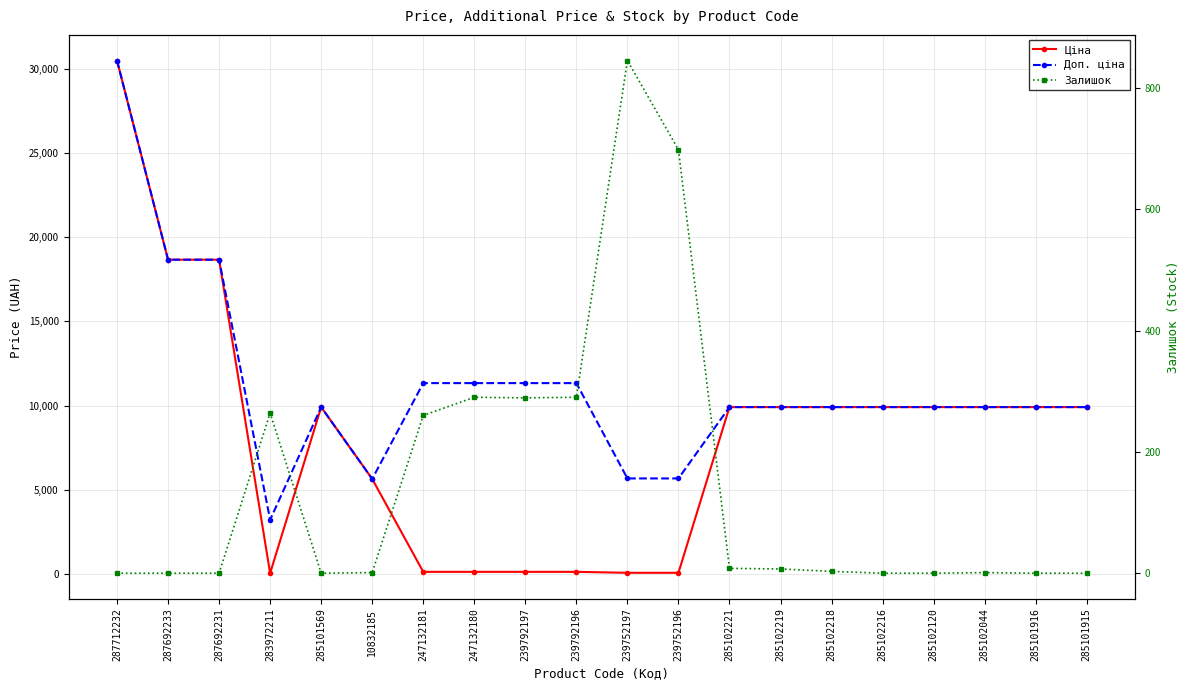

Reading left to right, transcribe all the data shown in this chart.

Ціна: 30512.3	18671.5	18671.5	32.0	9908.5	5636.0	113.3	113.3	113.3	113.3	56.7	56.7	9908.5	9908.5	9908.5	9908.5	9908.5	9908.5	9908.5	9908.5
Доп. ціна: 30512.3	18671.5	18671.5	3205.0	9908.5	5636.0	11334.0	11334.0	11334.0	11334.0	5667.0	5667.0	9908.5	9908.5	9908.5	9908.5	9908.5	9908.5	9908.5	9908.5
Залишок: 0.0	0.0	0.0	264.0	0.0	1.0	260.0	290.0	289.0	290.0	845.0	698.0	8.0	7.0	3.0	0.0	0.0	1.0	0.0	0.0